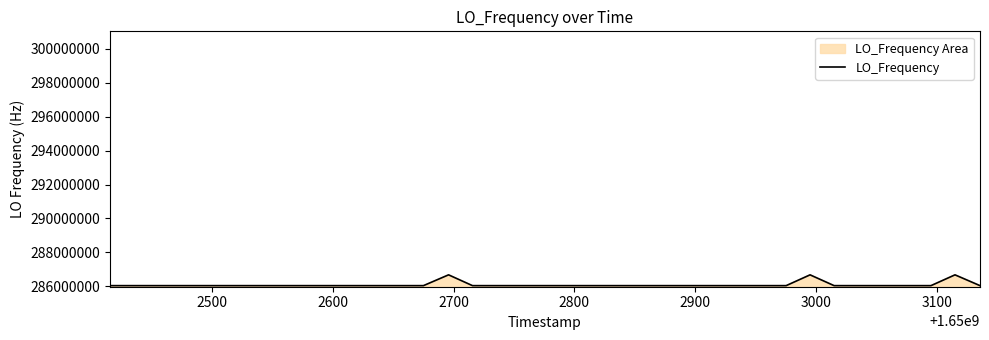

What is the difference between the maximum and minimum values?

635711.5